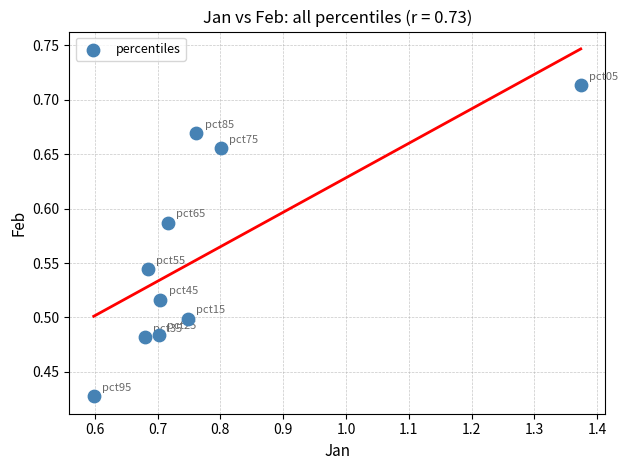

What is the range of X values (max minus min)?

0.8